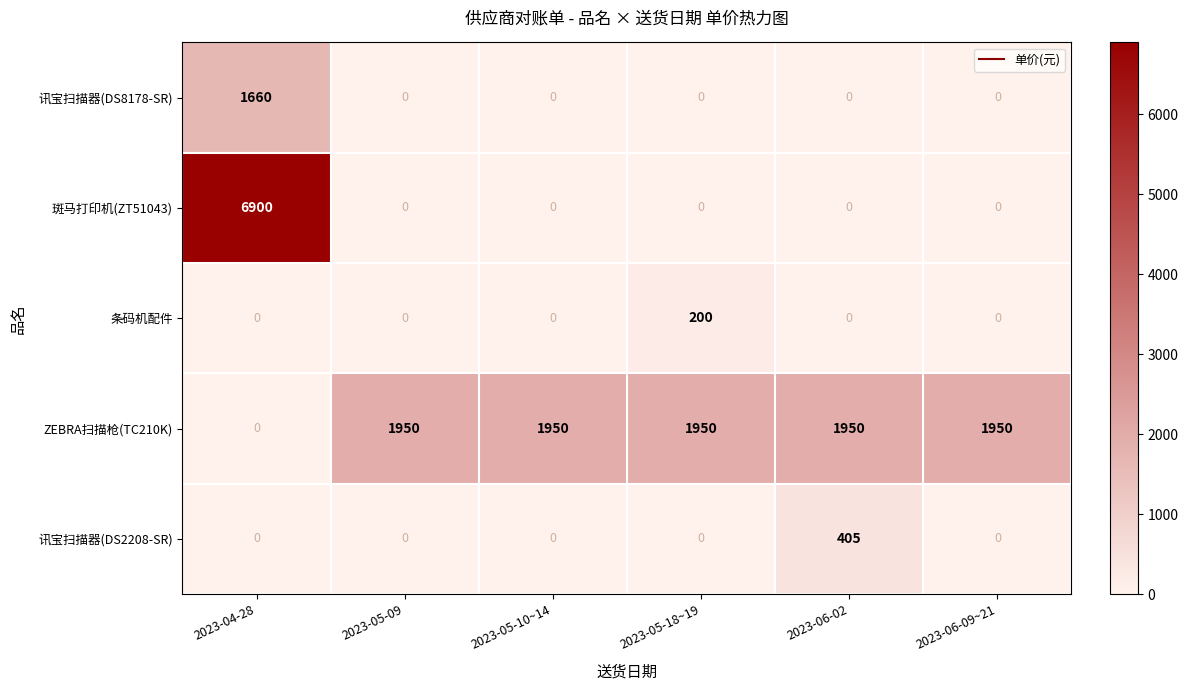

Is it true that 条码机配件 equals 96 at 2023-05-18~19?

False